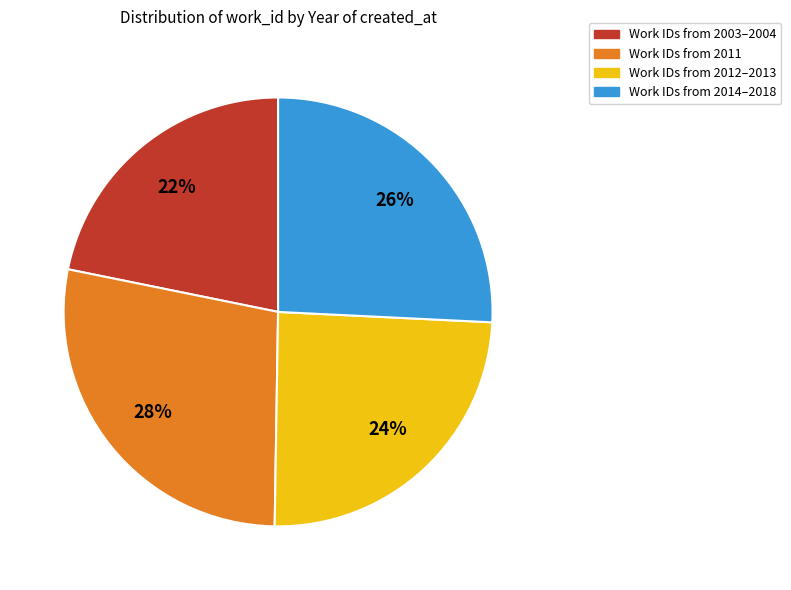

Is there any slice that represents more than half of the pie?

No